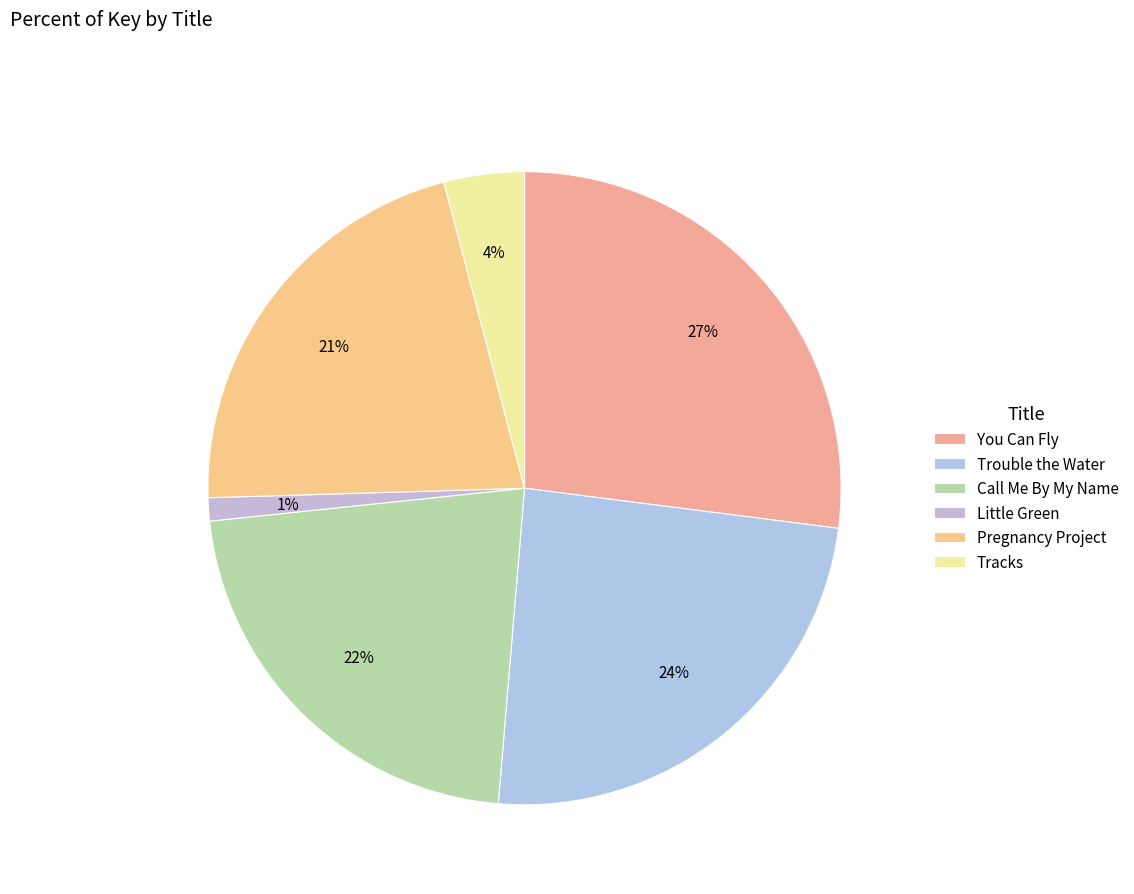

Approximately how many times larger is the value at Pregnancy Project compared to Tracks?

5.2